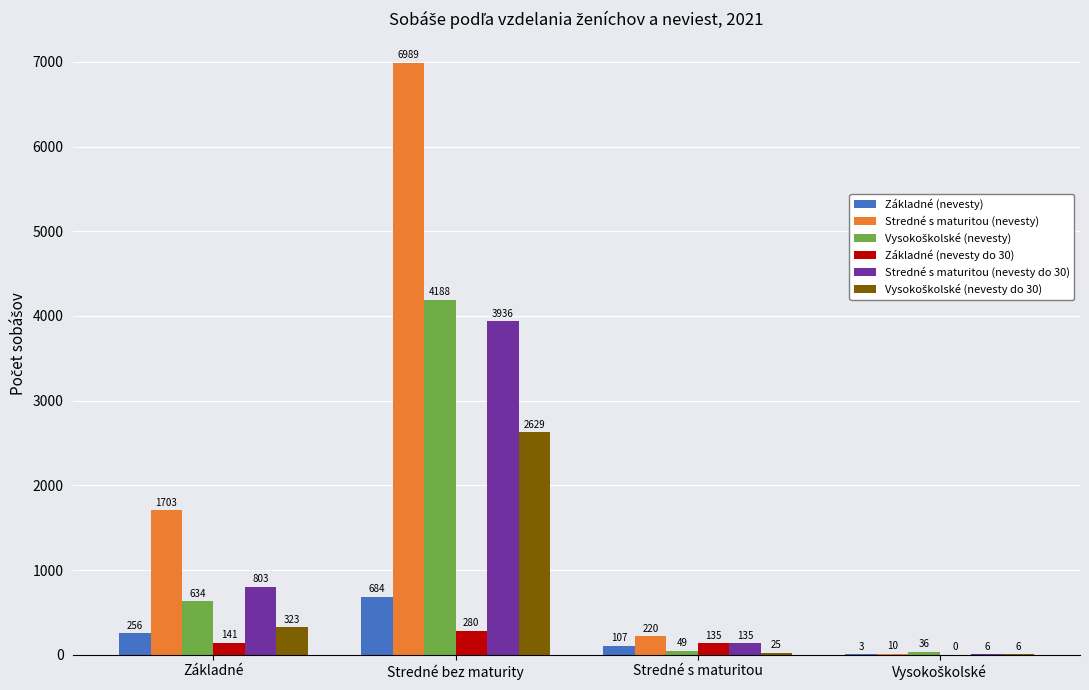

At which category does the chart reach its peak across all series?

Stredné bez maturity